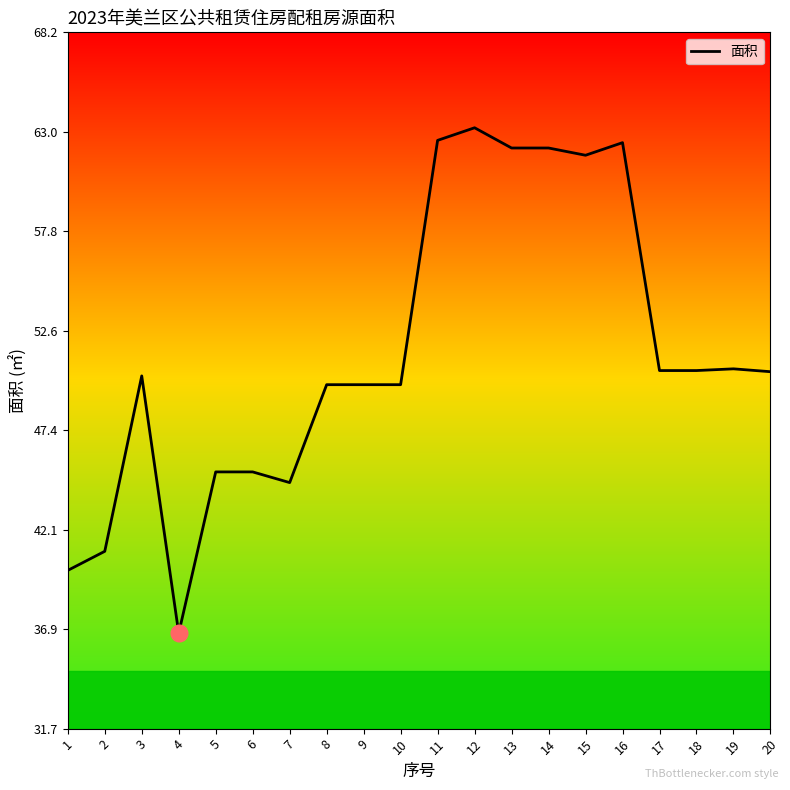

Read the value at 8.

49.7